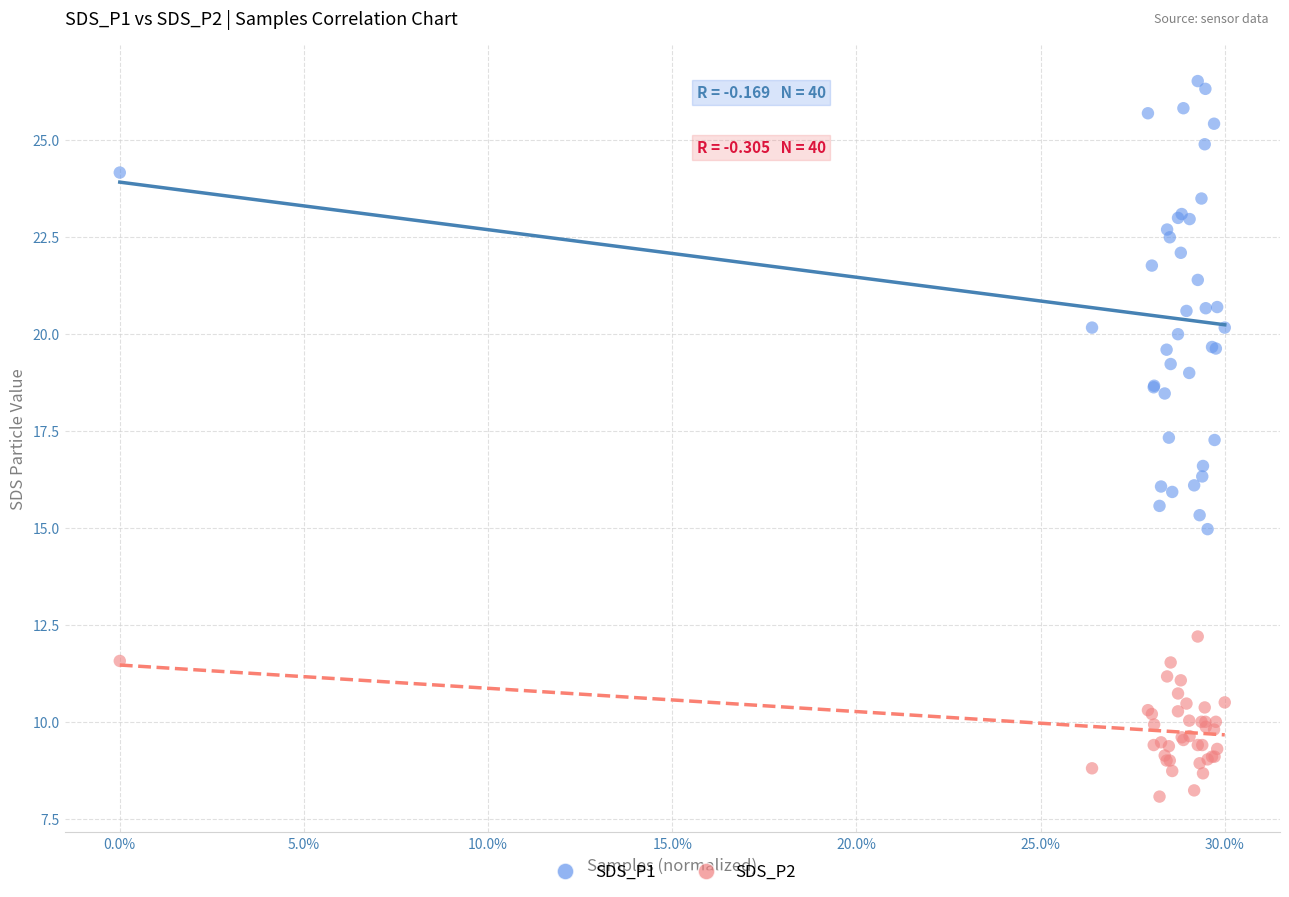

What are all the series names shown in the legend?

SDS_P1, SDS_P2